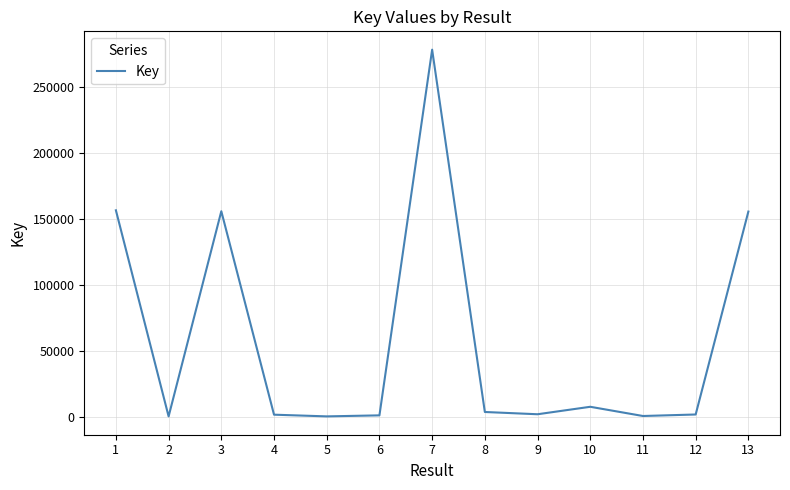

The value at 1 is 156286. True or false?

True